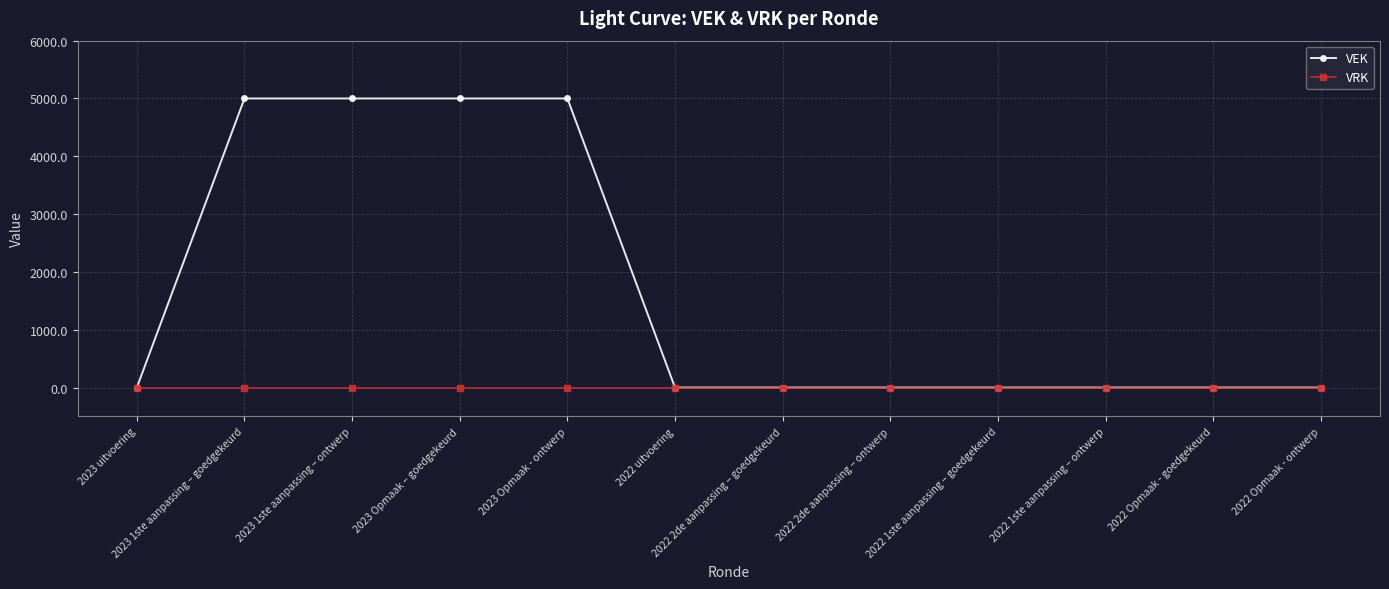

The VEK series shows -3160 at 2022 Opmaak - ontwerp. True or false?

False